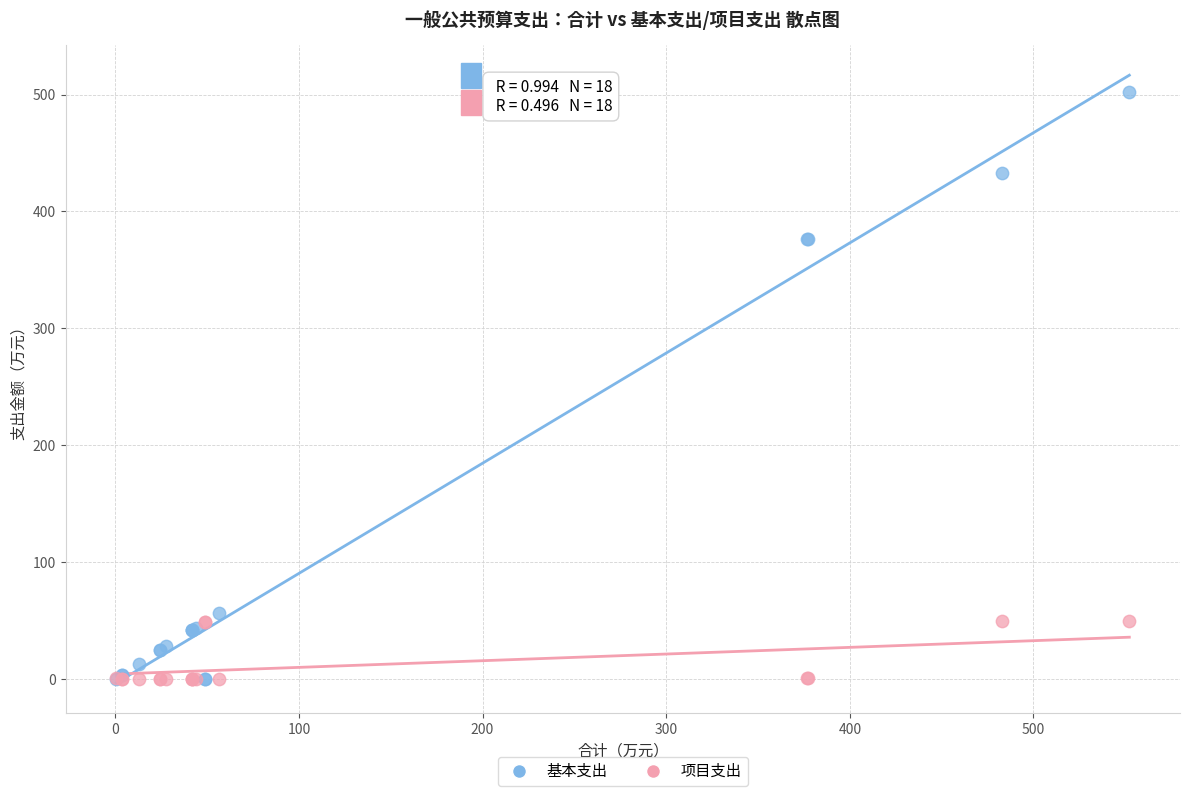

Which series has the largest Y range (max minus min)?

基本支出